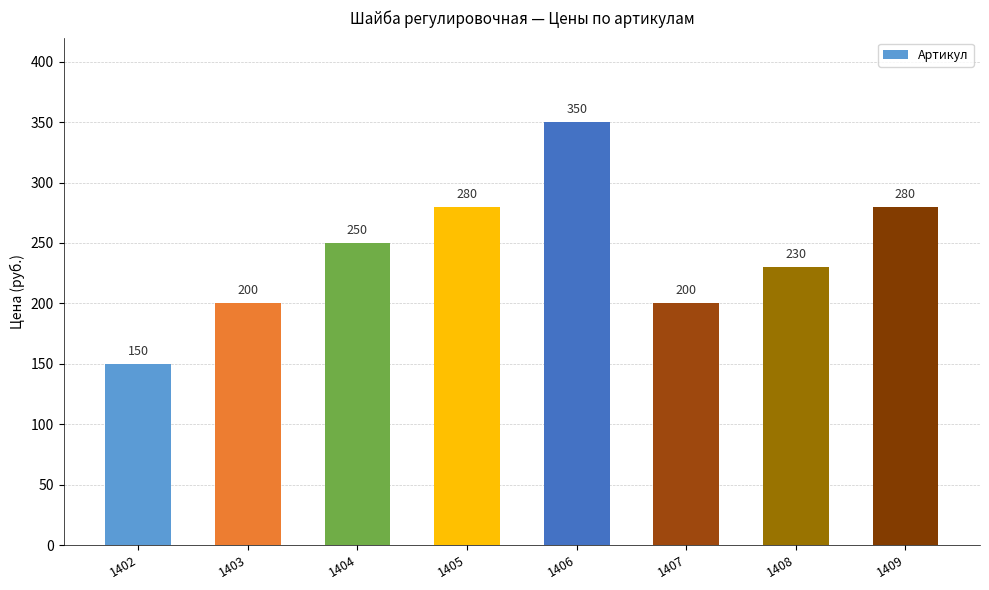

What is the difference between the maximum and minimum values?

200